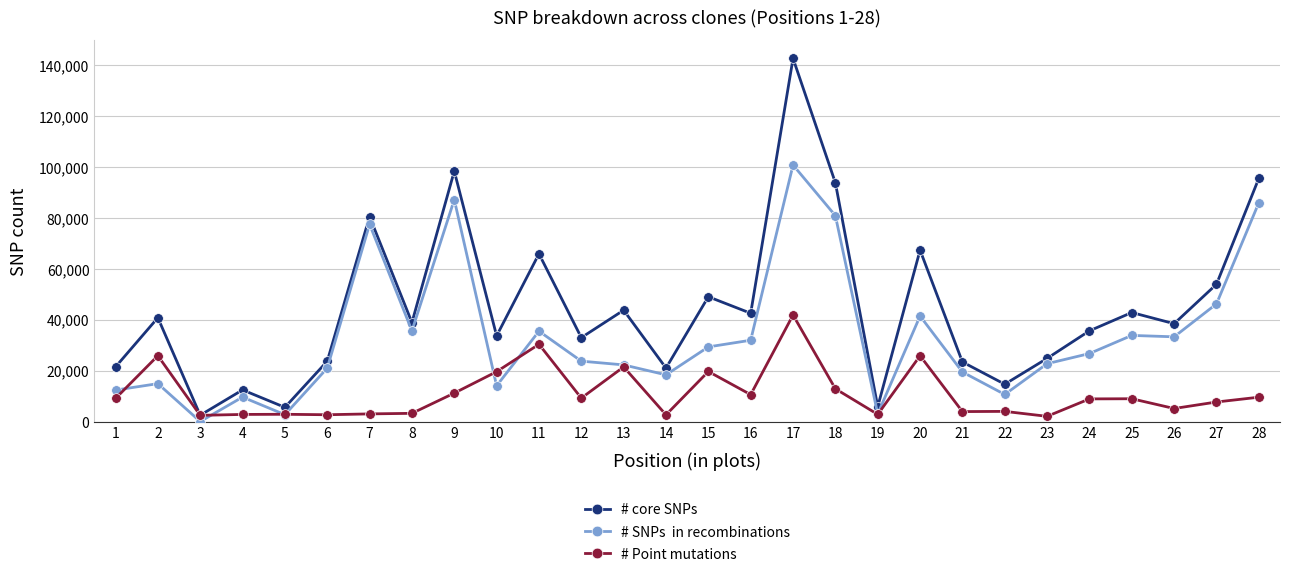

What is the greatest value displayed?

142492